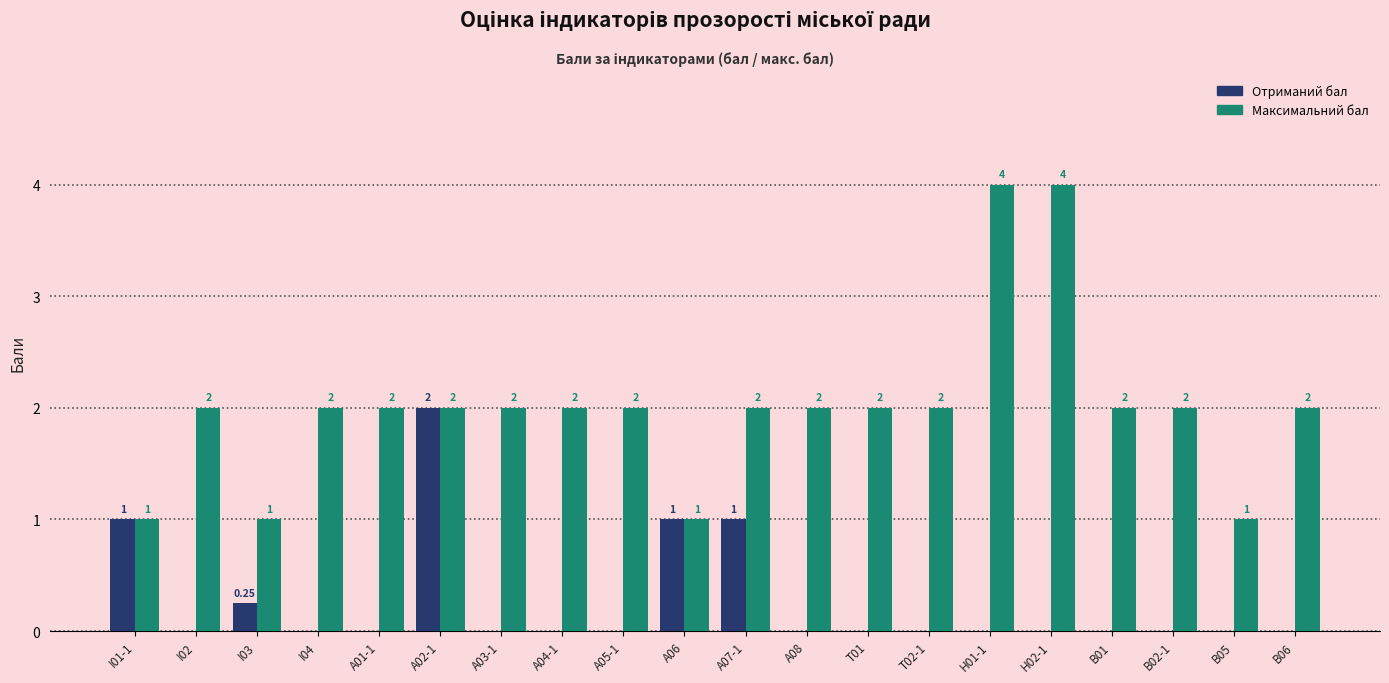

What is the total value across all series at A04-1?

2.0